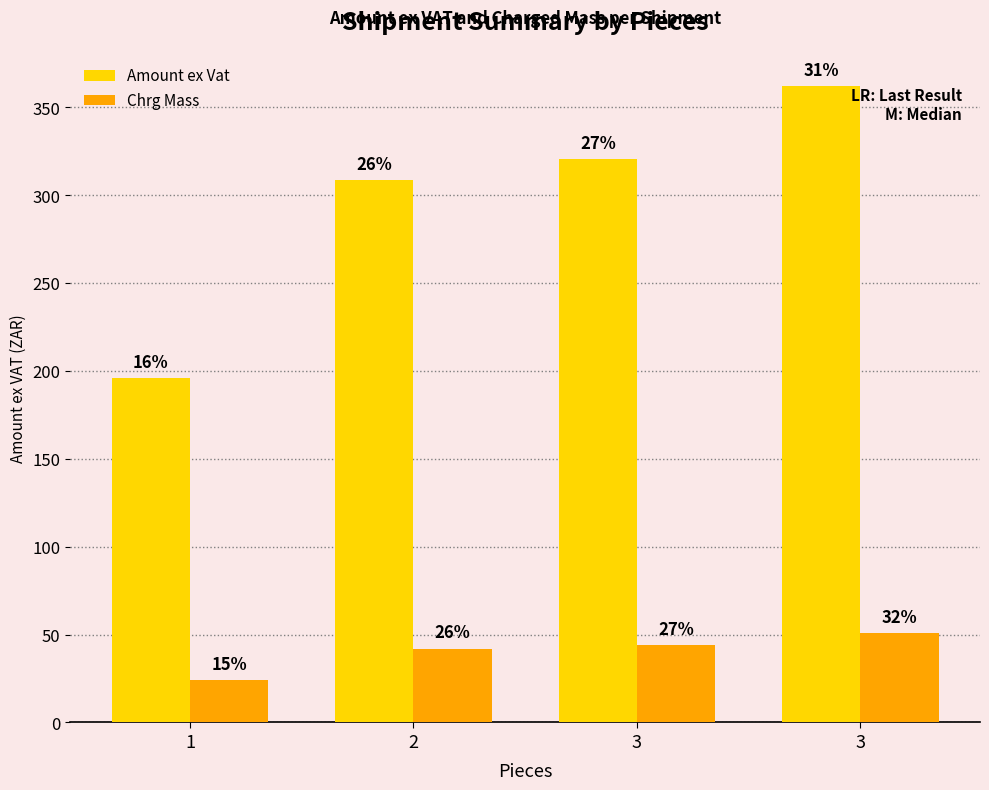

What is the sum of the Amount ex Vat values at 3 and 2?

628.9